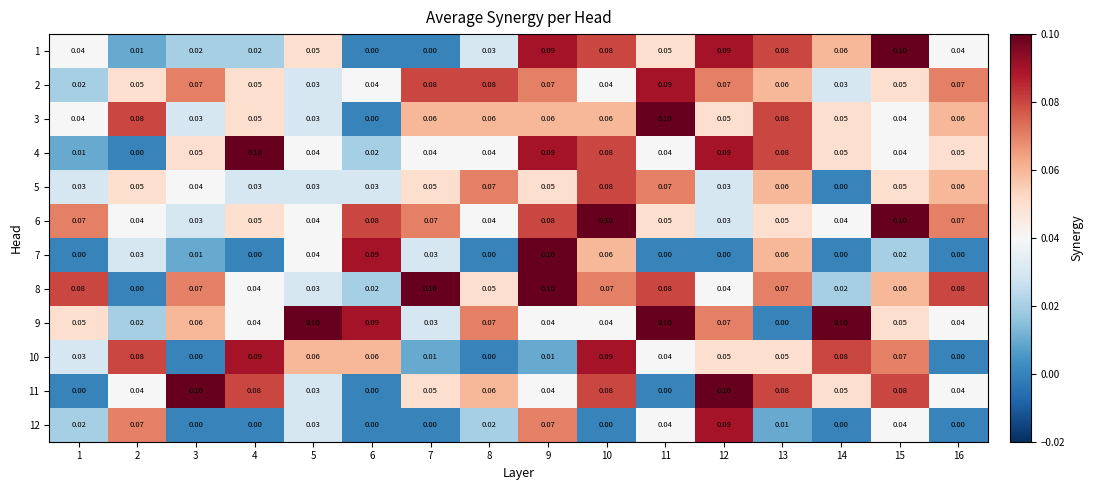

How many data points in 11 are above 0?

13